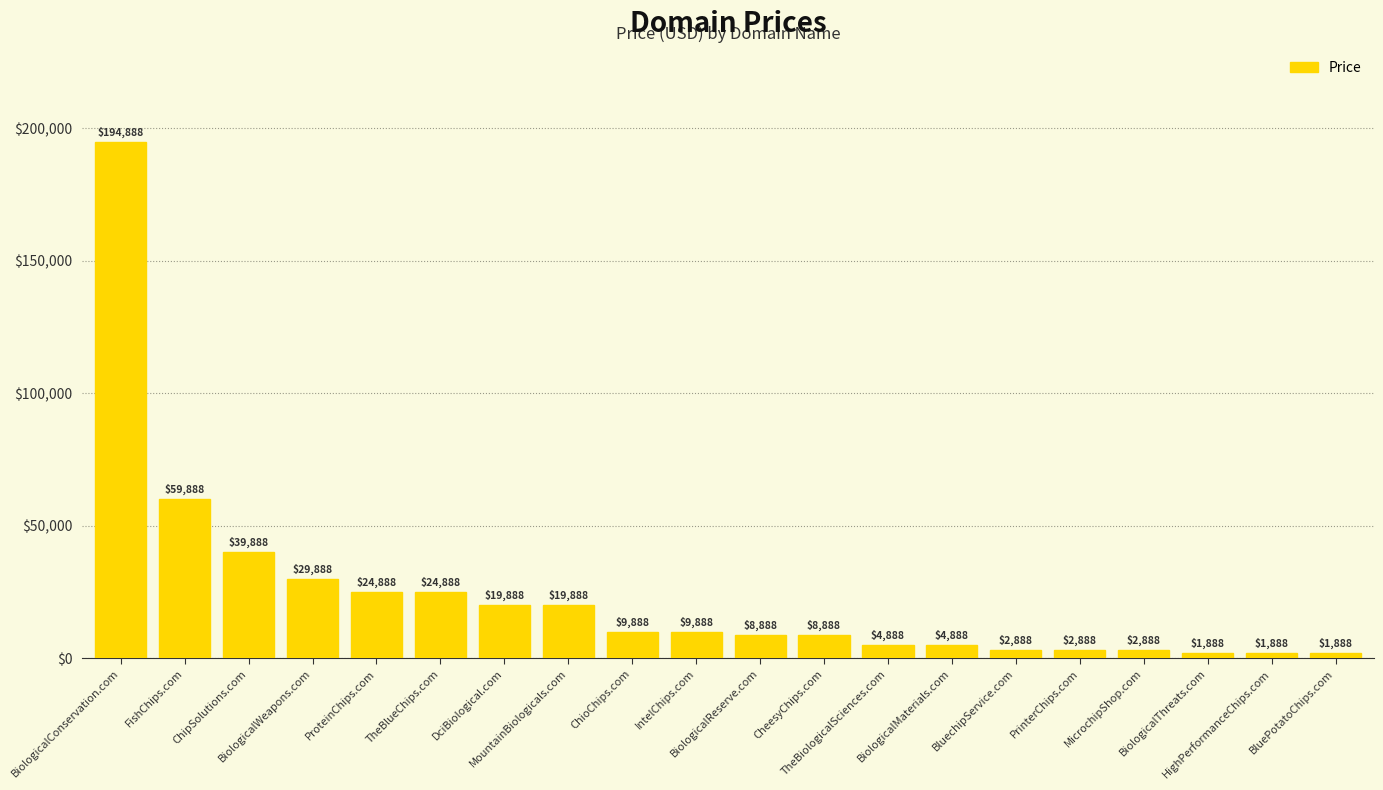

Where is the data nearest to the value 98388?

FishChips.com